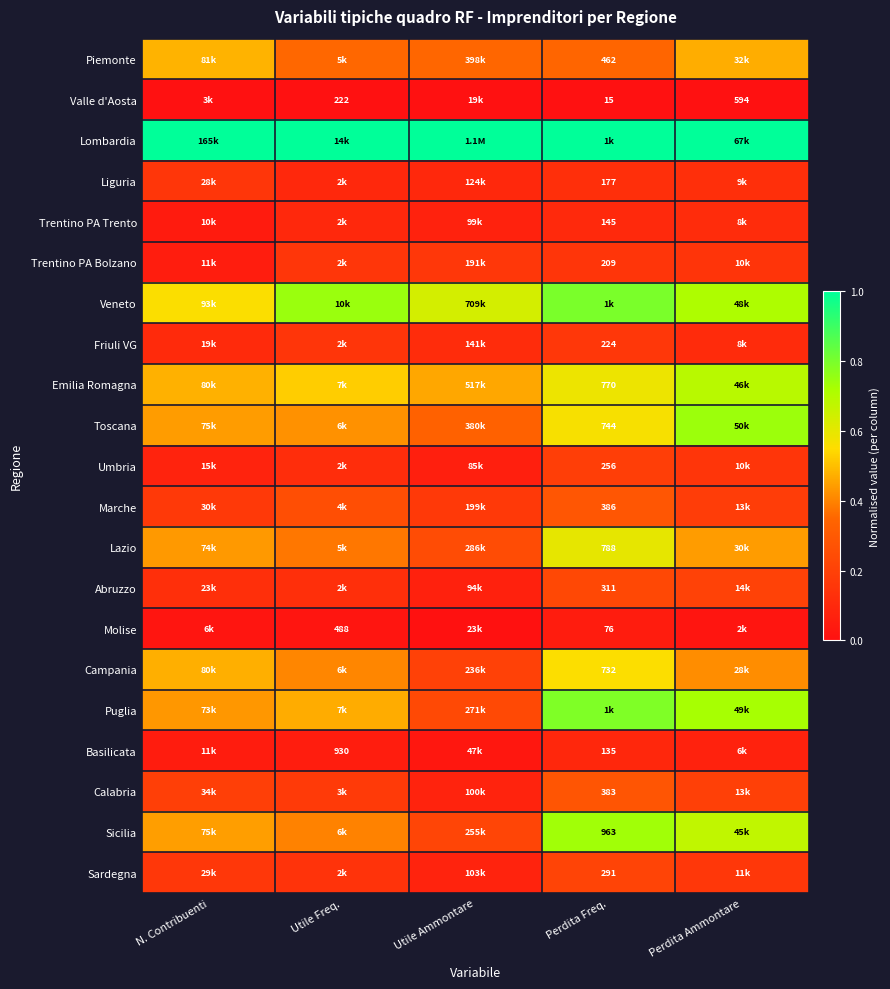

Is the value of Trentino PA Trento at Utile Ammontare greater than the value of Veneto at Utile Ammontare?

No